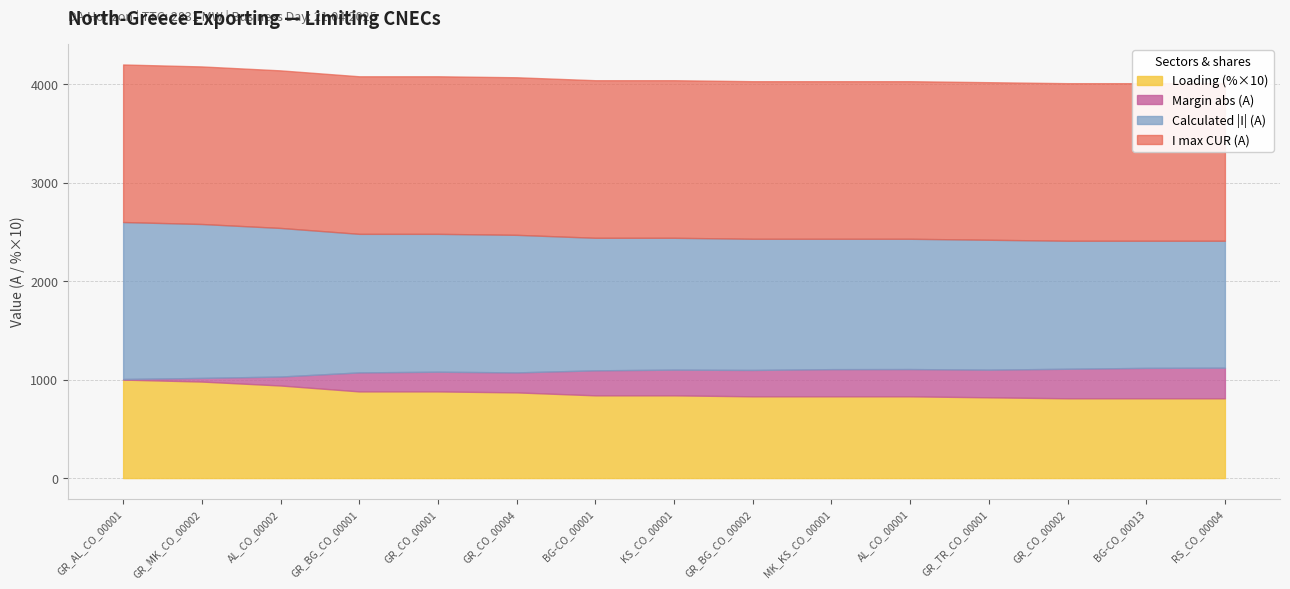

What is the average value of the Margin (A) series?

-218